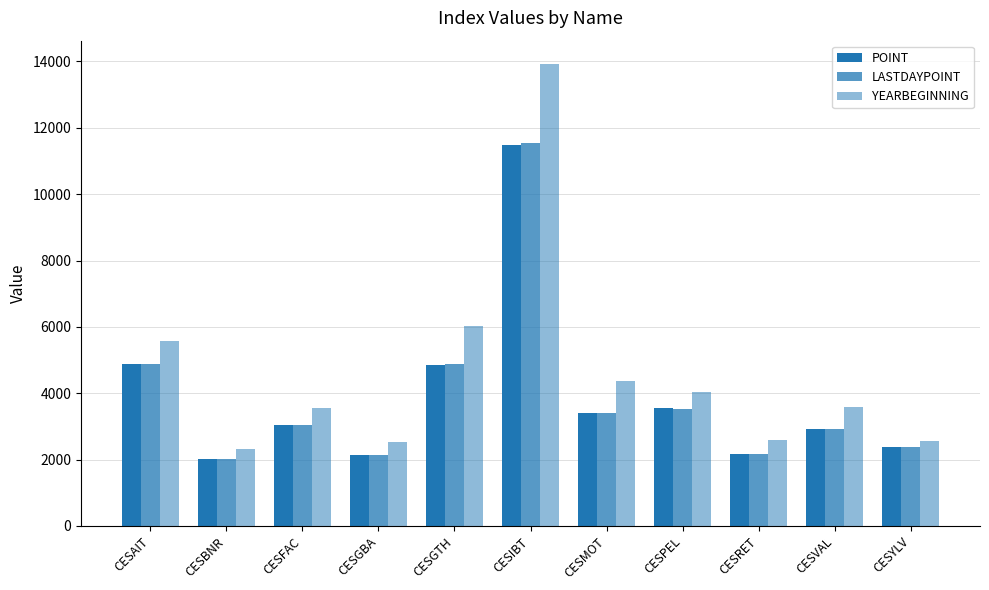

True or false: YEARBEGINNING has a value of 3544.1 at CESFAC.

True